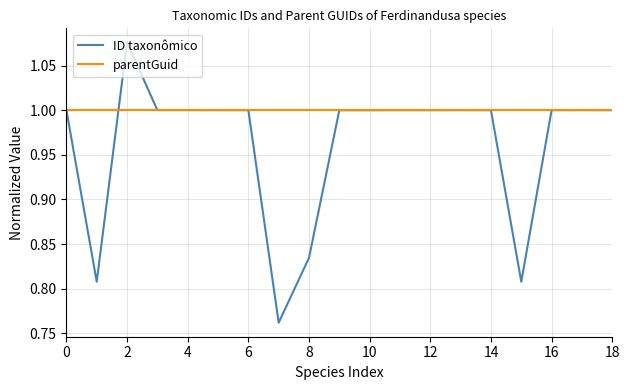

Which series has the largest total across all categories?

parentGuid